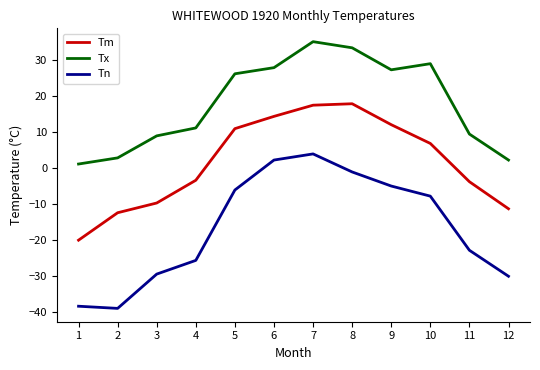

What is the difference between the Tm values at 2 and 10?

19.2